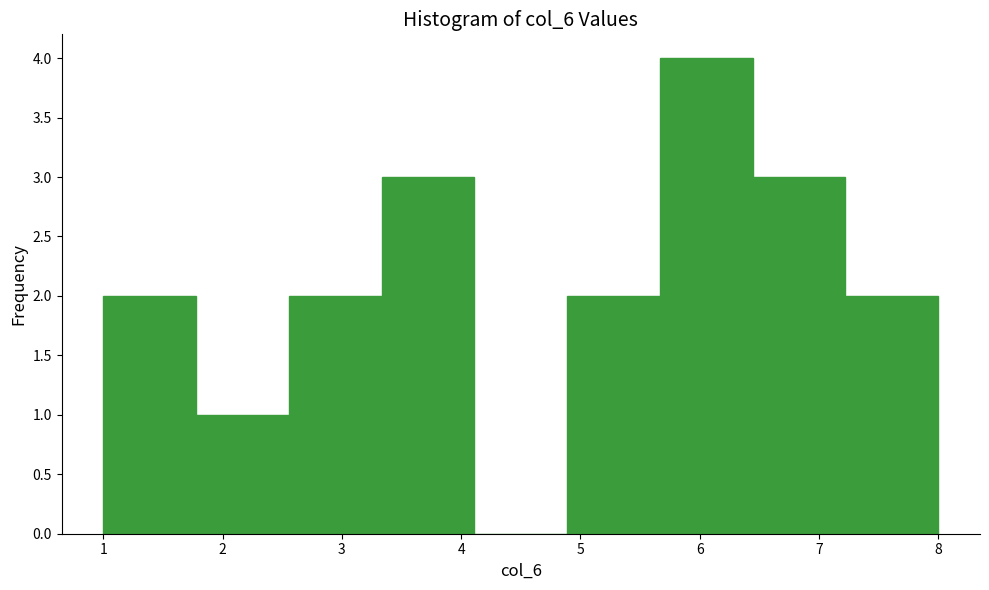

Over which range of the x-axis is the bar tallest?

5.7 to 6.4